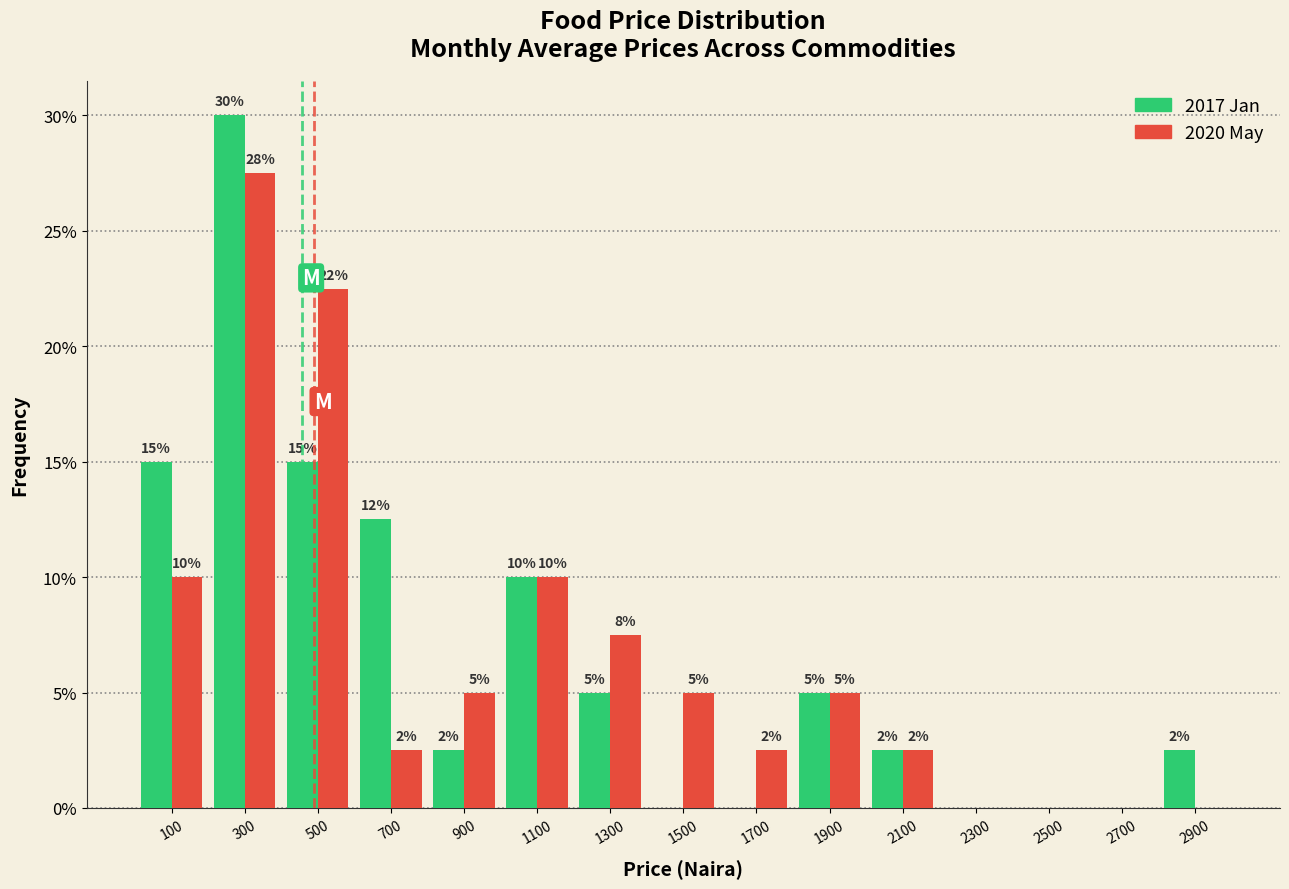

At which label does 2017 Jan first exceed 2?

100